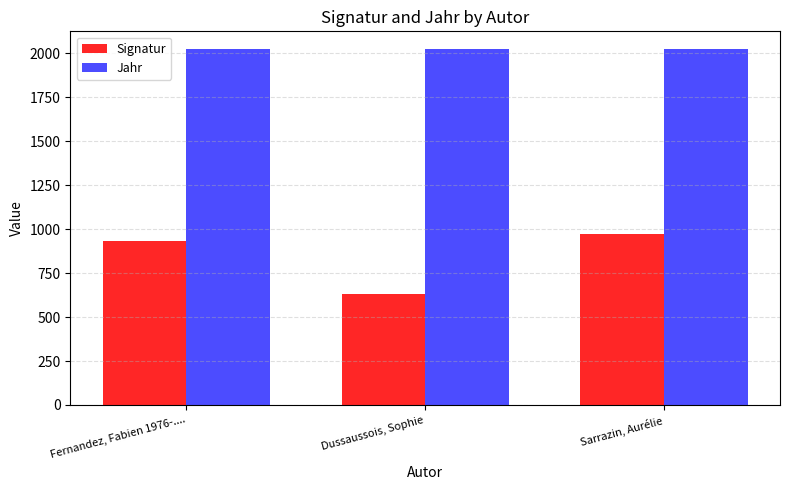

What is the difference between the Signatur values at Dussaussois, Sophie and Fernandez, Fabien 1976-....?

302.2